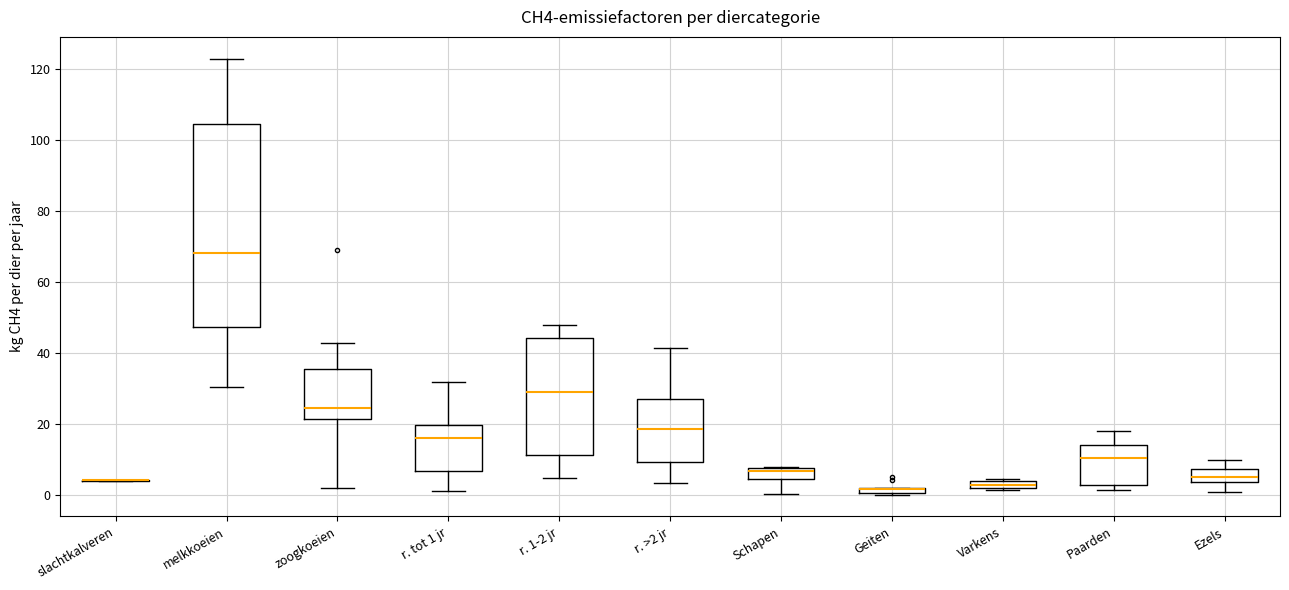

Which box is the tallest, from its lower edge to its upper edge?

melkkoeien